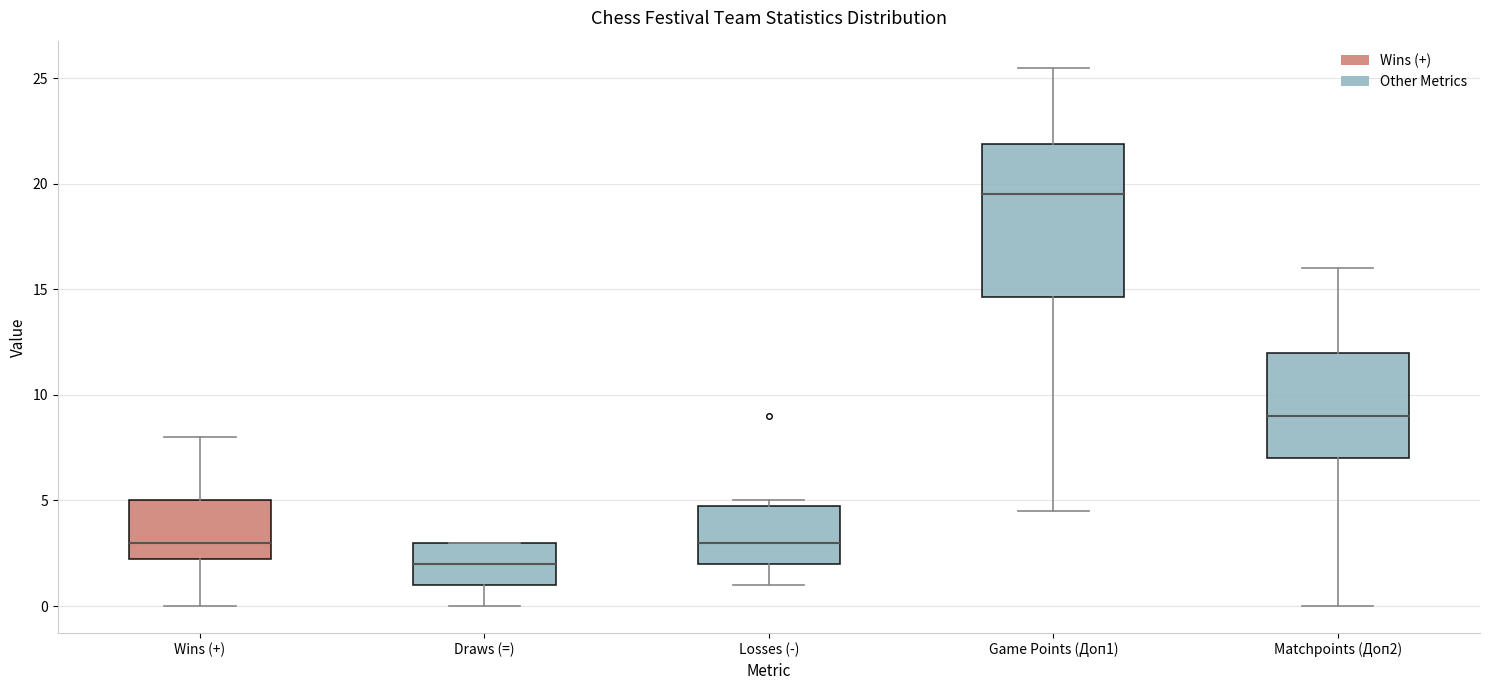

Which box has the lowest median line?

Draws (=)